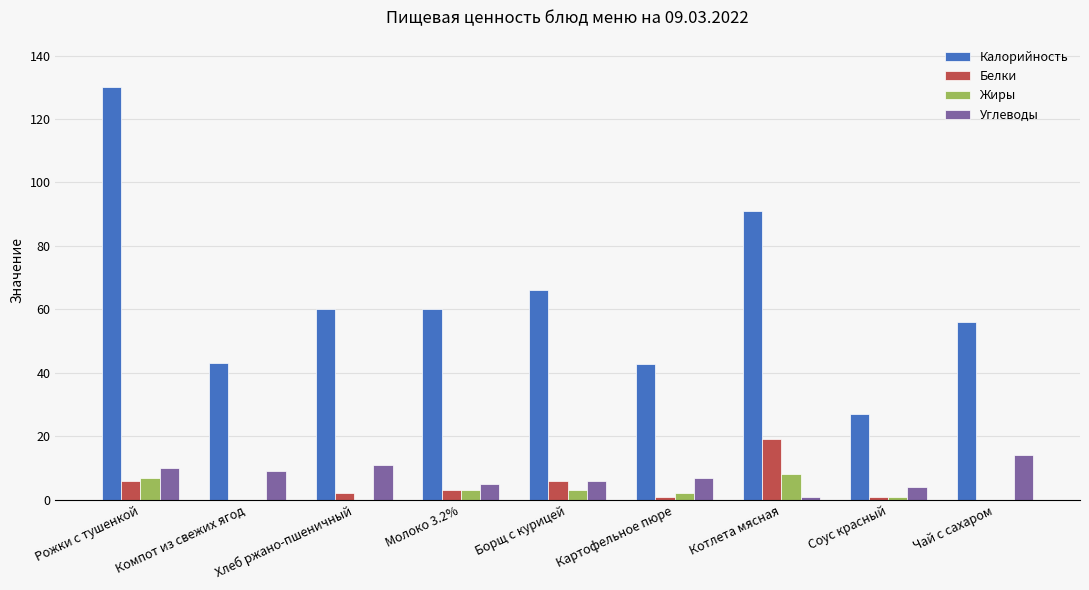

Is it true that Калорийность equals 63.5 at Картофельное пюре?

False